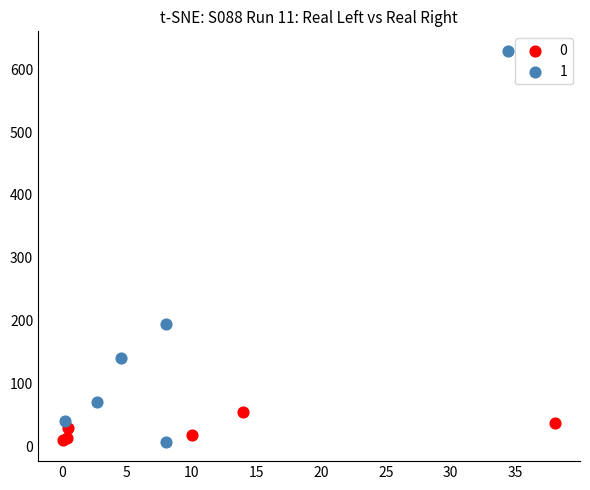

What are all the series names shown in the legend?

0, 1